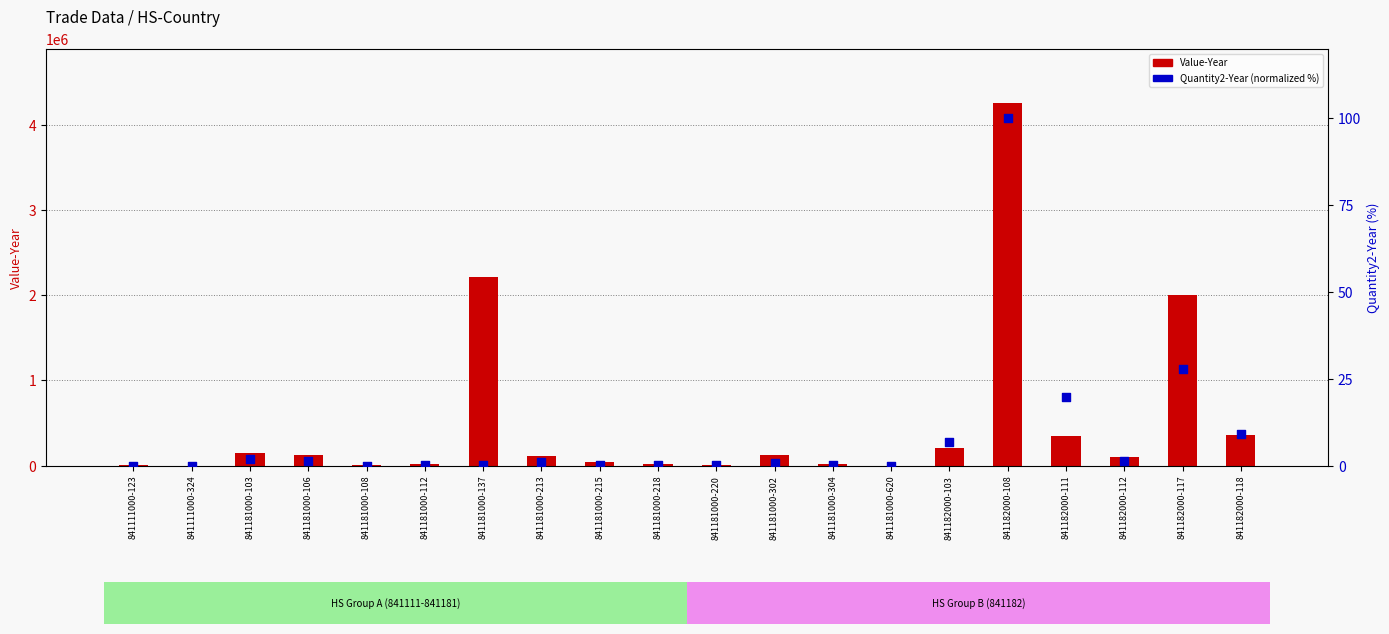

Which series has the largest total across all categories?

Value-Year